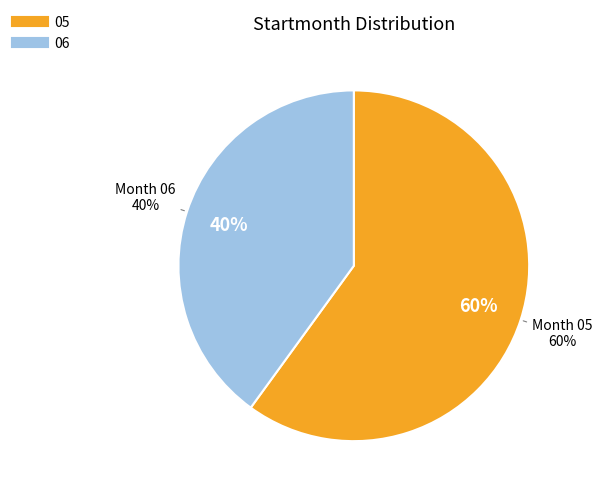

True or false: 4 accounts for 1% of the total.

False